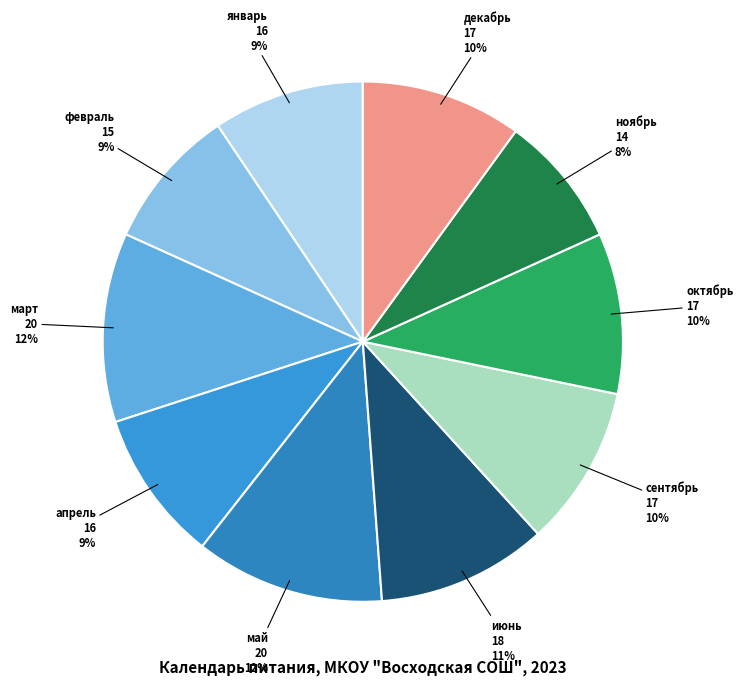

How many segments does this pie chart have?

10